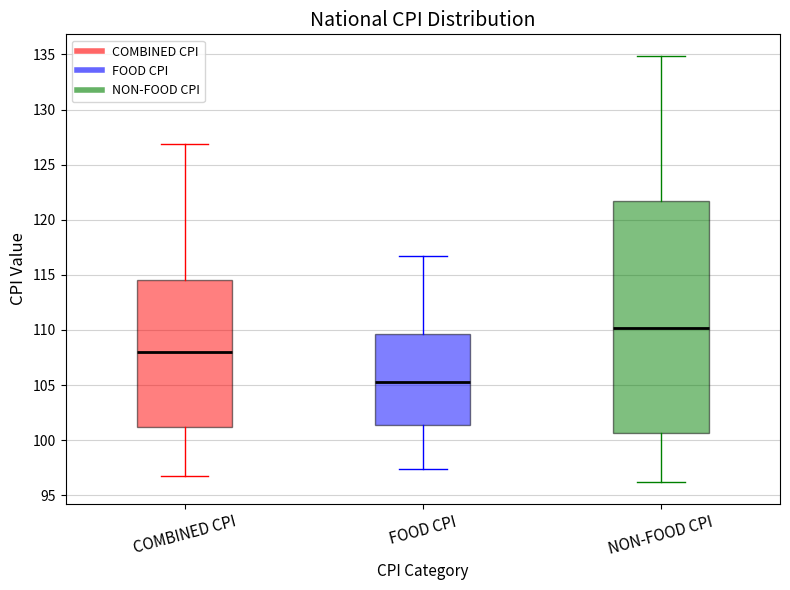

Reading left to right, transcribe this box plot: for each box, give where its median line is, the range the box spans, and where its two whiskers end, as read against the y-axis. The values are not printed on the chart, so give them approximately, as read against the axis.

COMBINED CPI: median 108.0, box 101.0 to 114.5, whiskers 97.0 to 127.0
FOOD CPI: median 105.5, box 101.5 to 109.5, whiskers 97.5 to 116.5
NON-FOOD CPI: median 110.0, box 100.5 to 121.5, whiskers 96.0 to 135.0